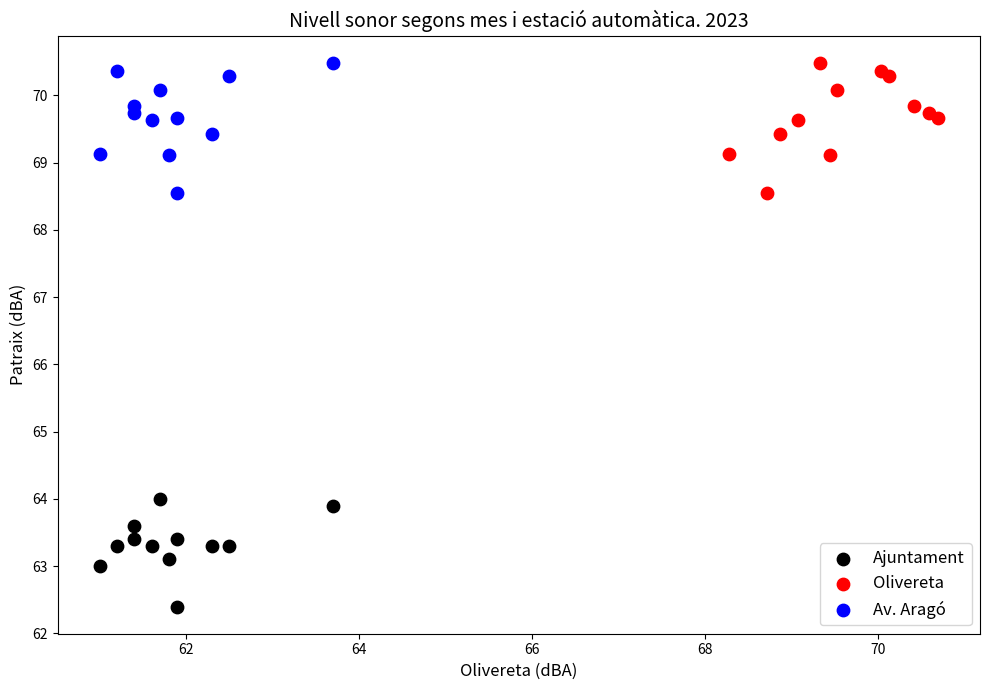

Which series reaches the minimum Y coordinate?

Ajuntament